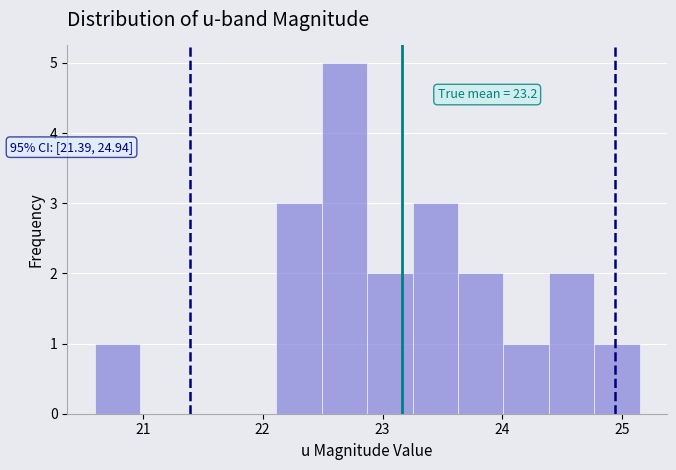

Around what value on the x-axis is the tallest bar? Give the approximate position of its centre, as read against the axis.

22.7